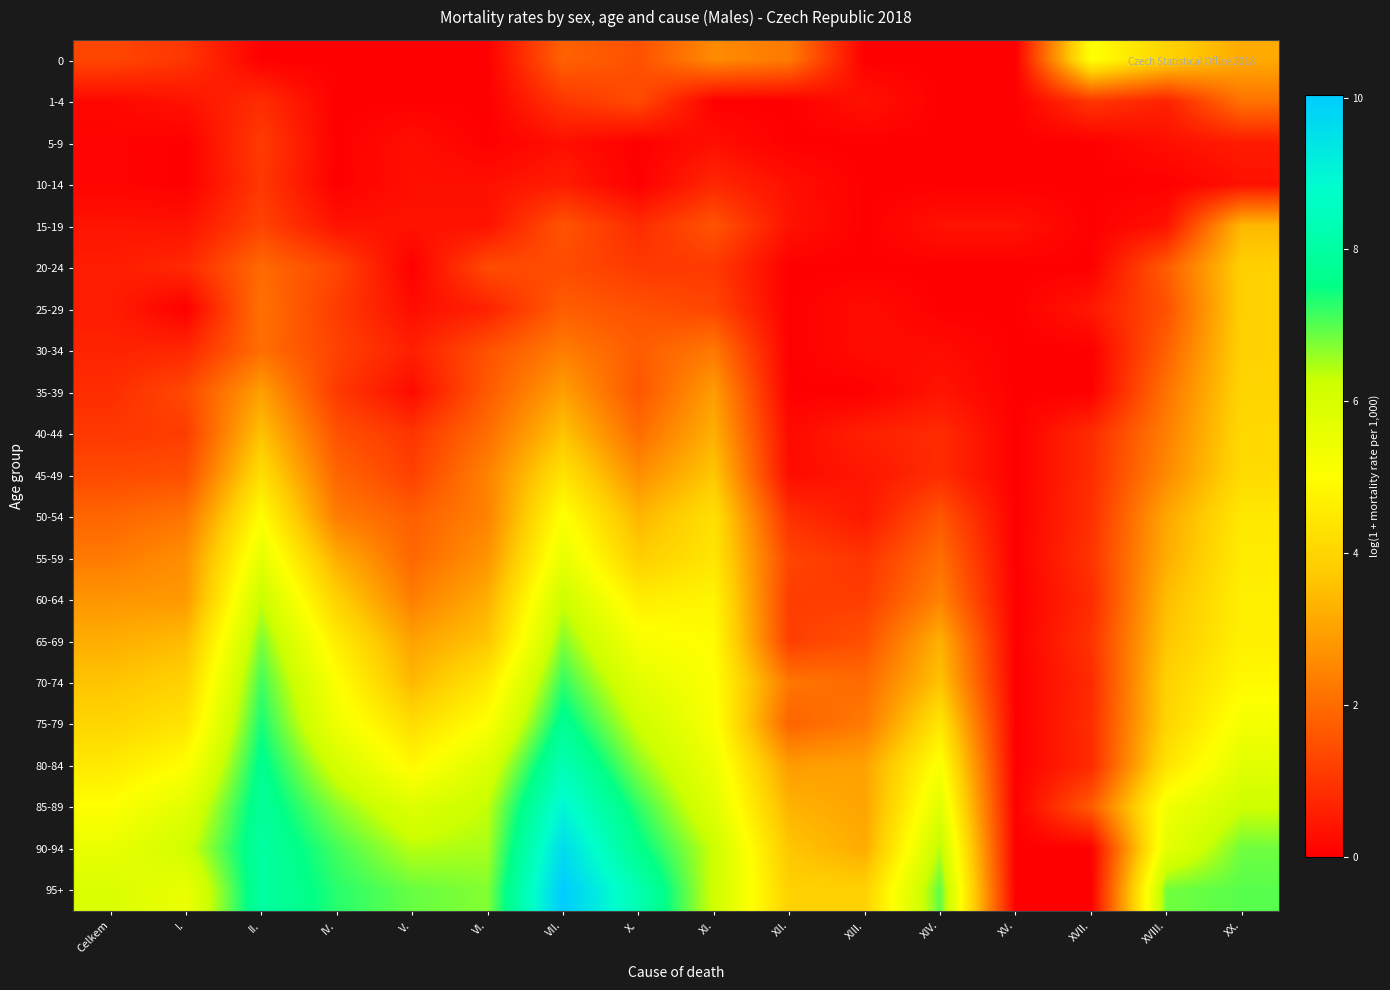

Which series has the widest spread of values?

95+